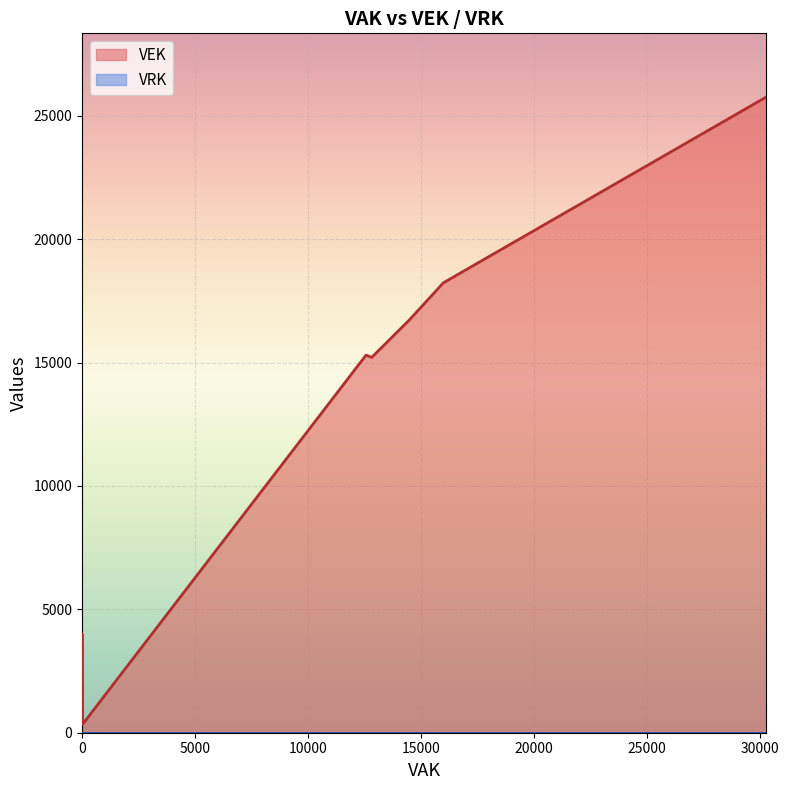

List the series in order of their peak value, lowest first.

VRK, VEK